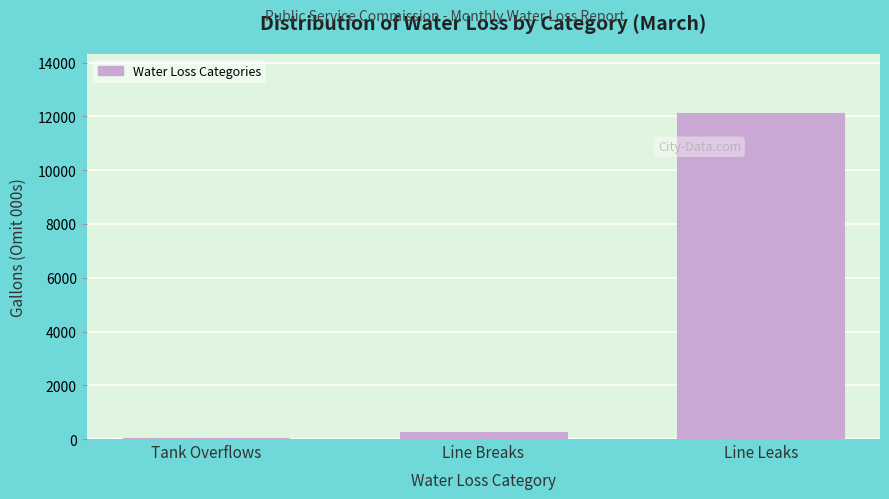

Reading right to left, extract all data points from this chart.

Line Leaks=12140	Line Breaks=272	Tank Overflows=40